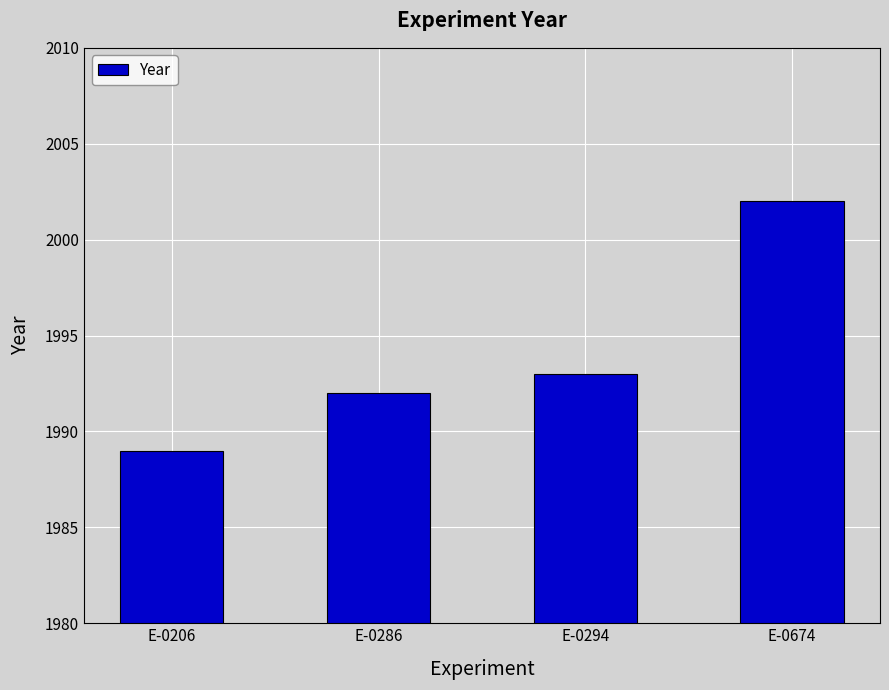

What is the difference between the second highest and minimum values?

4